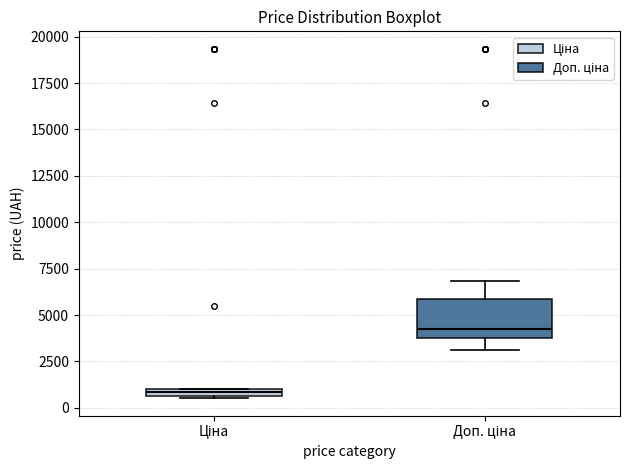

Where does the median line of the box for Доп. ціна sit on the y-axis? The values are not printed on the chart, so give them approximately, as read against the axis.

4500